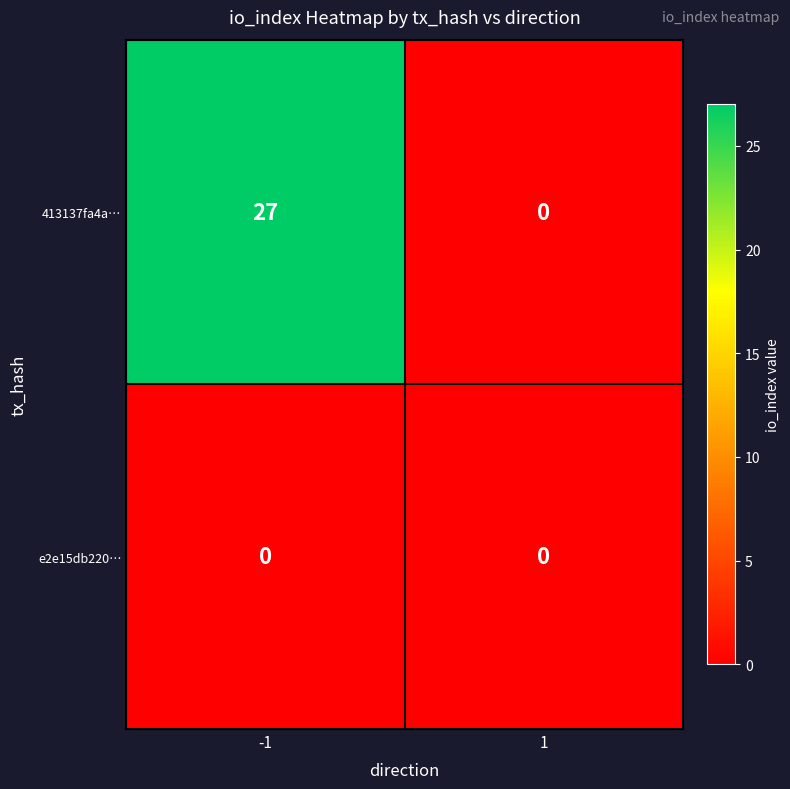

What is the spread (max minus min) of values at -1?

27